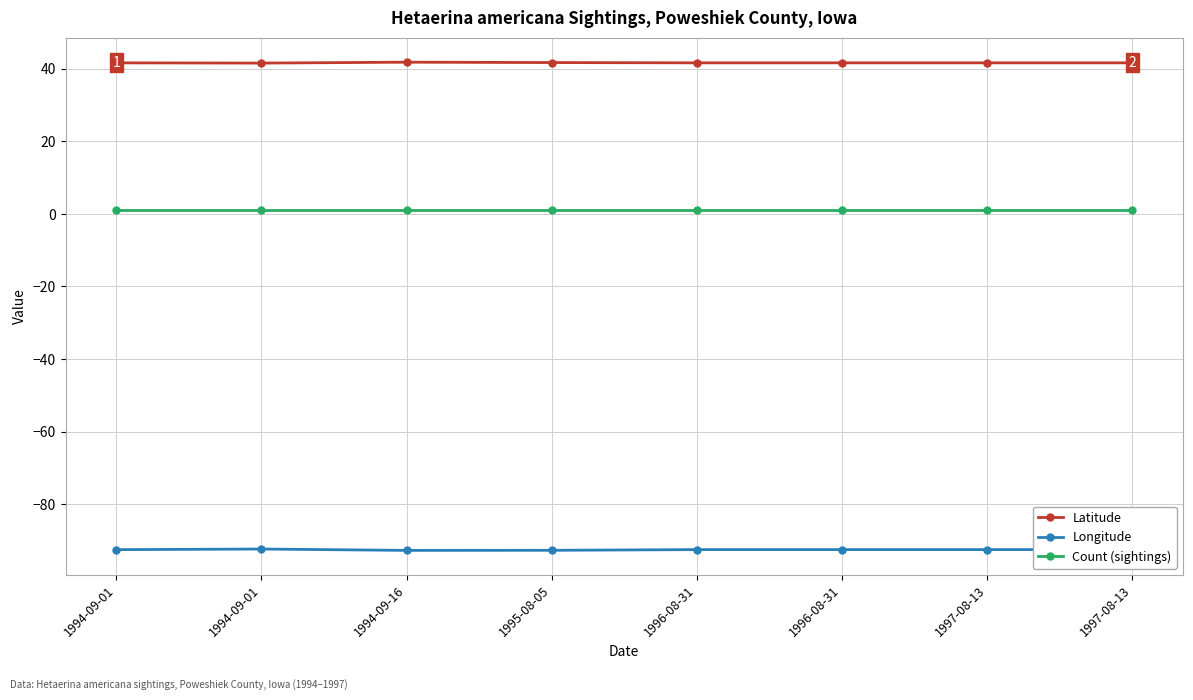

Which has a higher value, 1994-09-01 or 1994-09-01?

1994-09-01